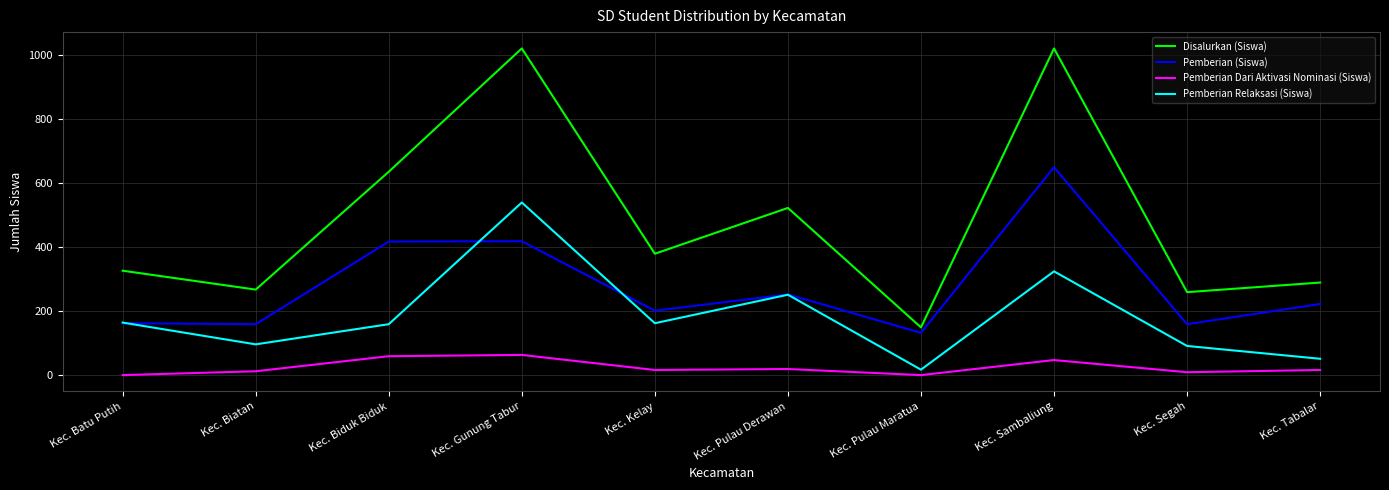

What is the maximum value shown in the chart?

1020